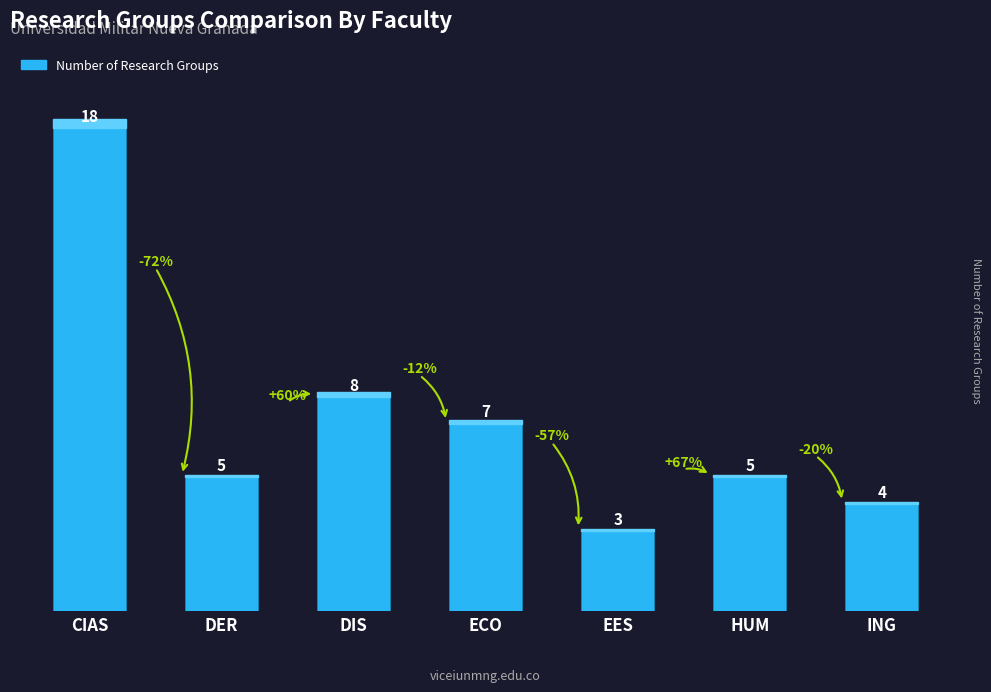

Where is the data nearest to the value 10?

DIS